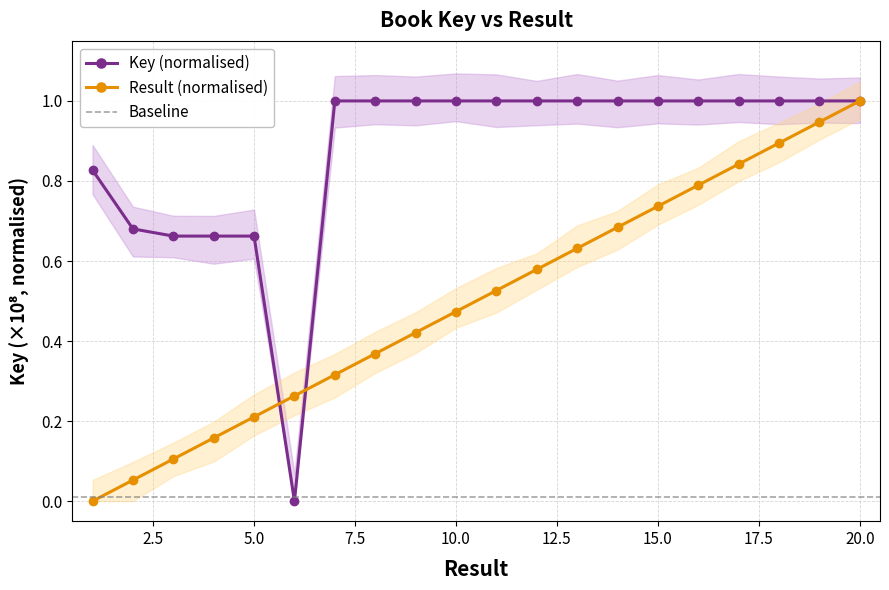

What is the spread (max minus min) of values at 9?

0.6